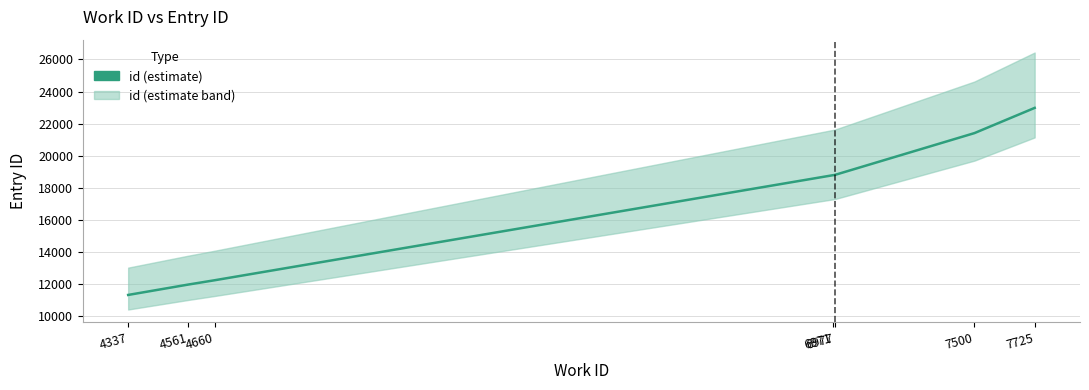

At which label does the data first exceed 18792?

6977